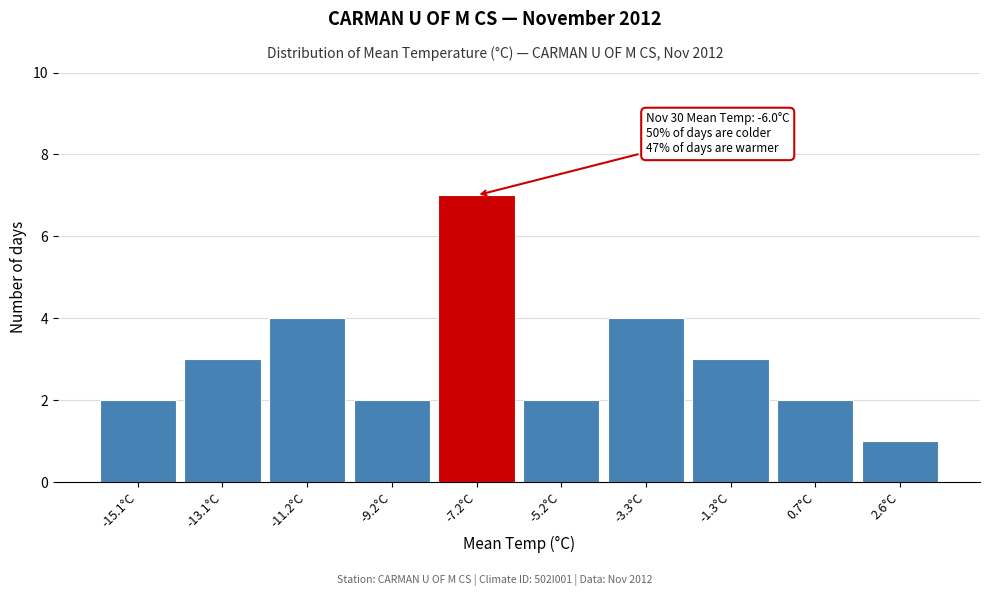

Reading left to right, transcribe all the data shown in this chart.

2	3	4	2	7	2	4	3	2	1